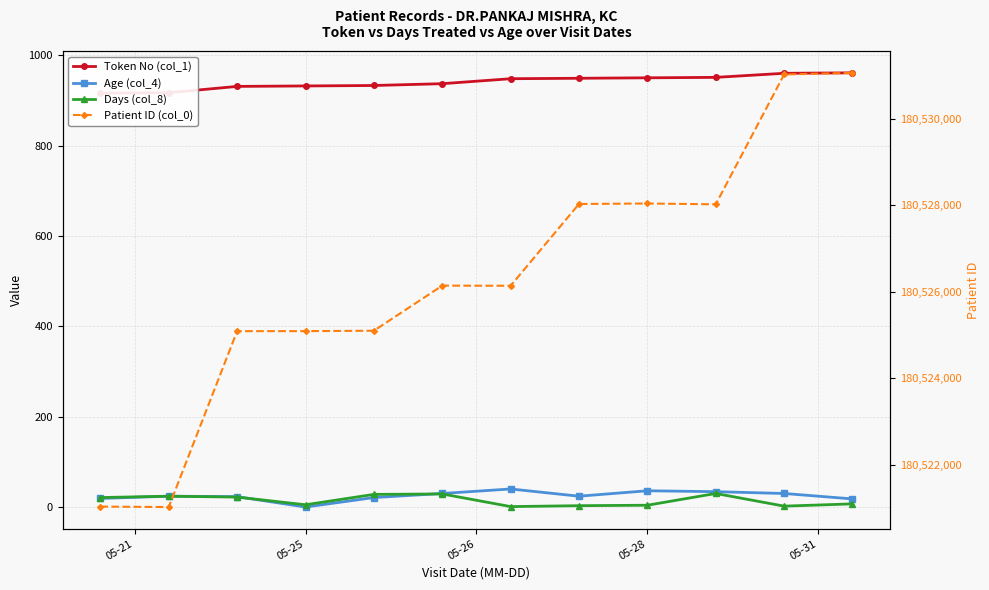

At which label does Patient ID (col_0) first exceed 180526139?

7